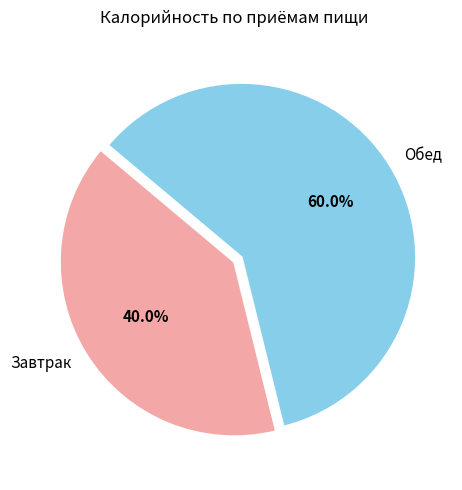

To the nearest percent, what is the difference between the largest and smallest slice percentages?

20%